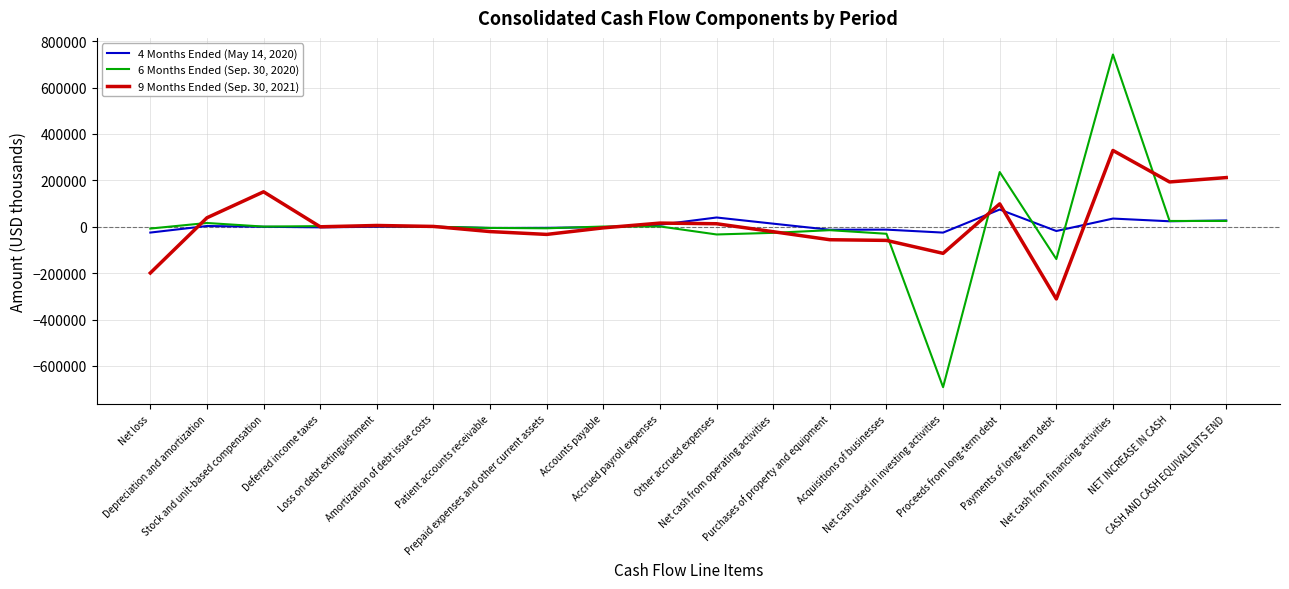

What is the difference between the 4 Months Ended (May 14, 2020) values at Acquisitions of businesses and Deferred income taxes?

9929